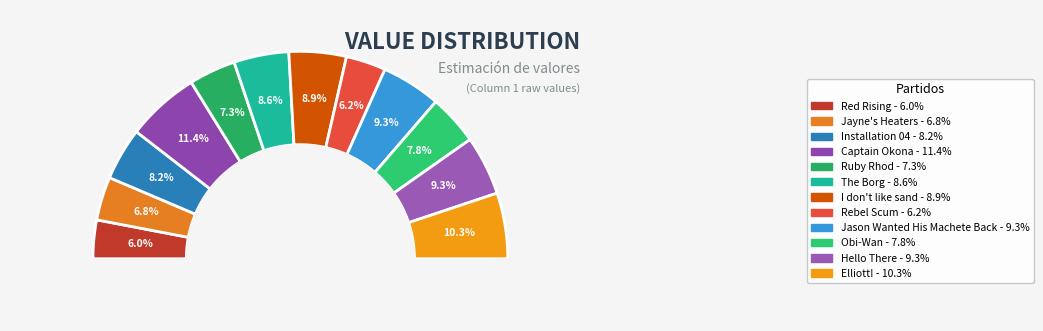

How many segments does this pie chart have?

12